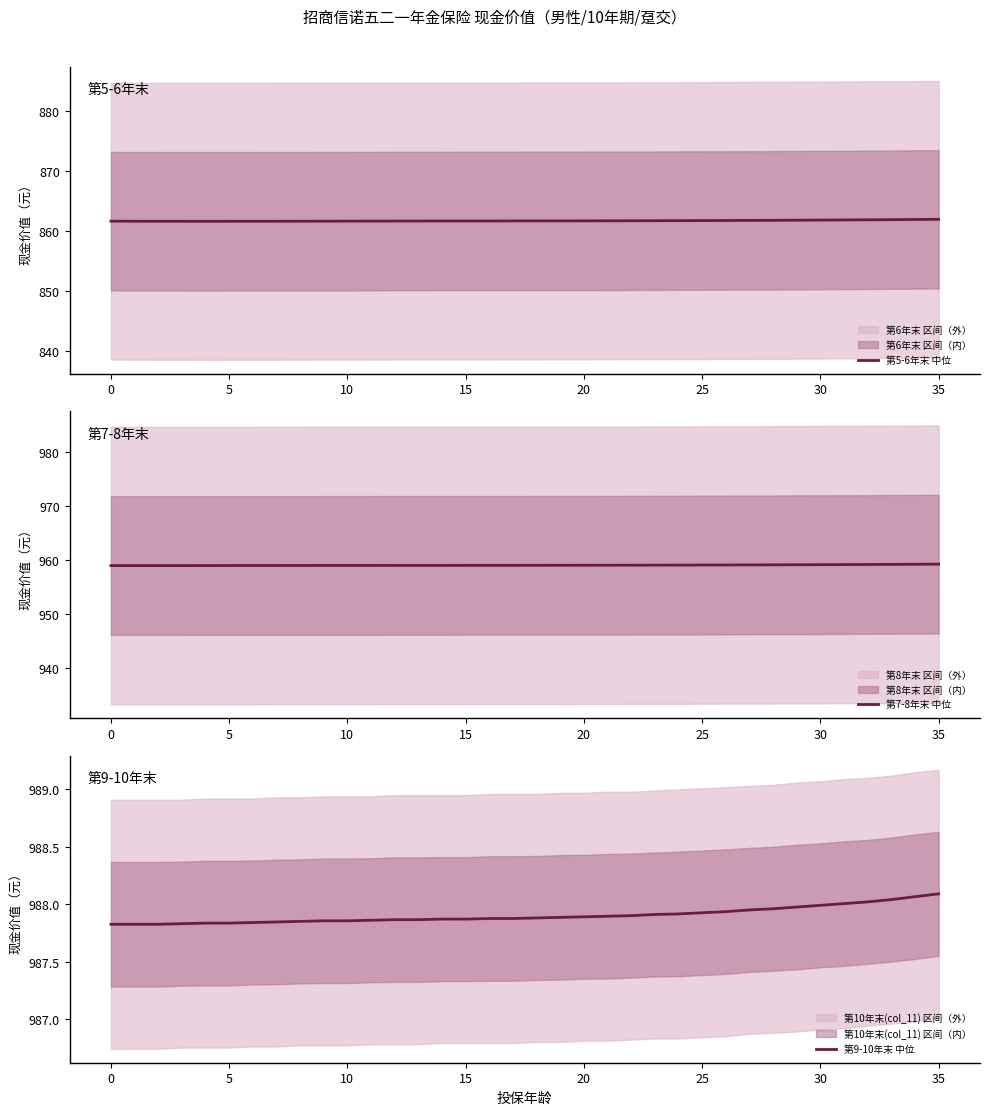

The 第5-6年末 中位 series shows 861.9 at 30. True or false?

True